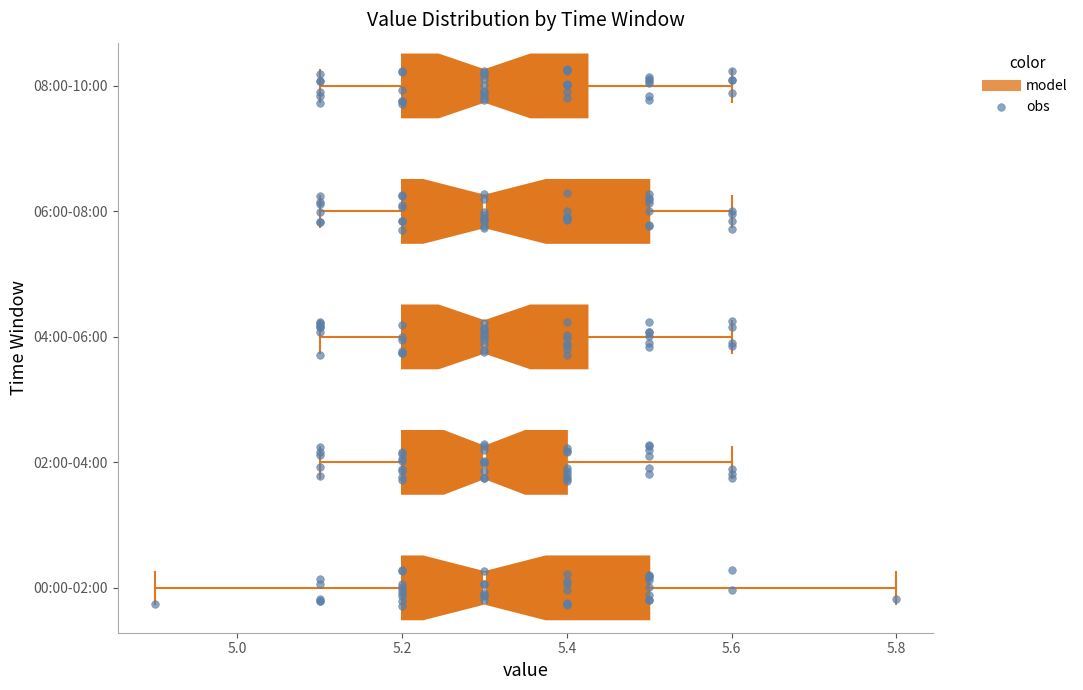

Where is the right edge of the box for 02:00-04:00 on the x-axis? The values are not printed on the chart, so give them approximately, as read against the axis.

5.40